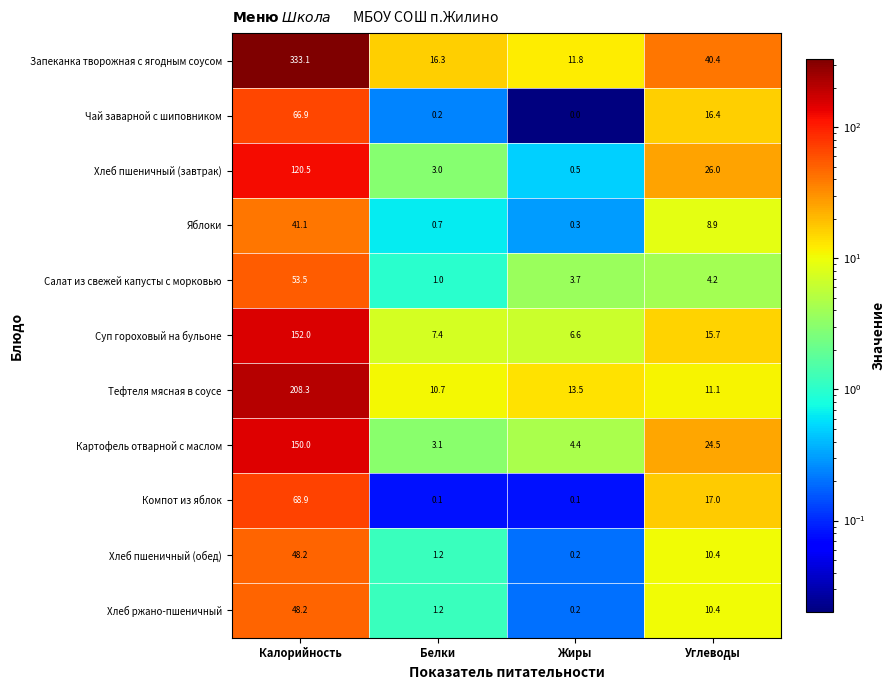

How many categories are shown in the chart?

4